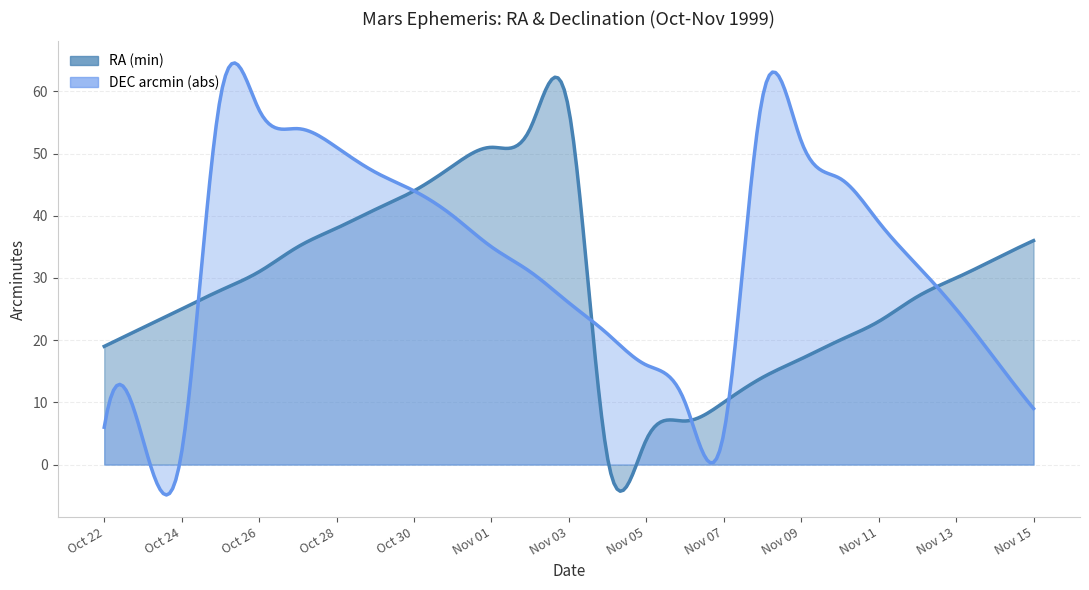

What is the value of the RA_min point at the 19th from the left?

17